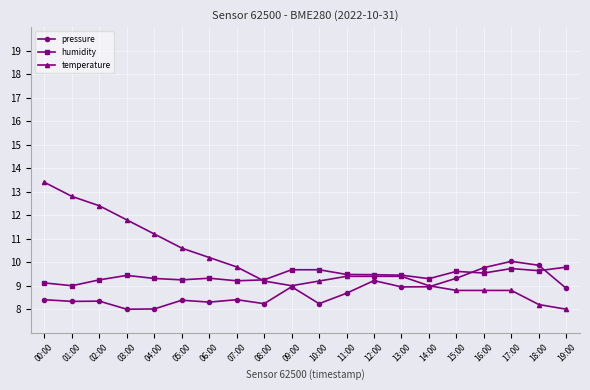

What is the label of the 14th point from the right?

06:00